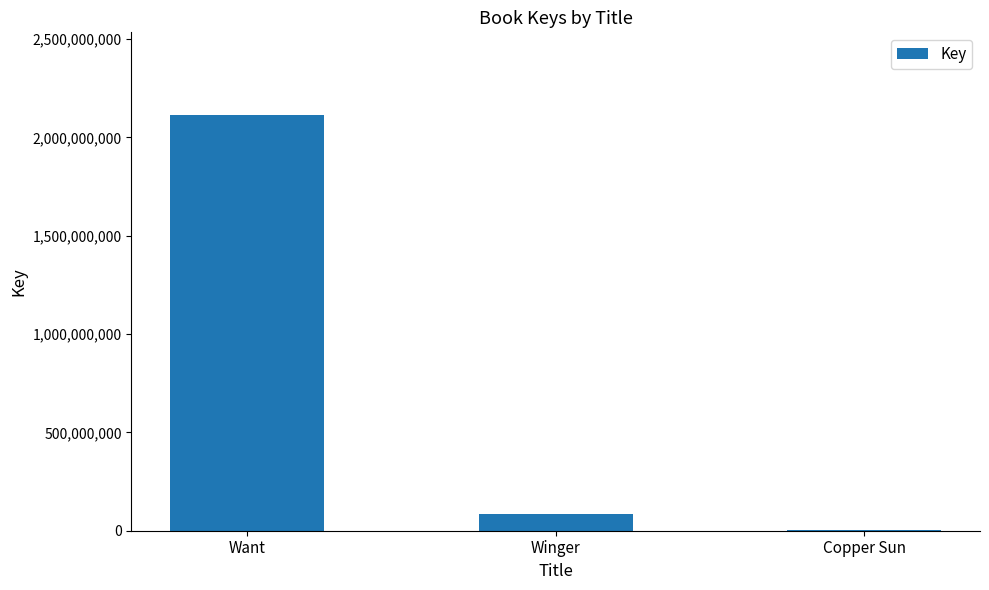

Reading left to right, list all the values displayed in this chart.

Want=2112123010	Winger=85999349	Copper Sun=1248441